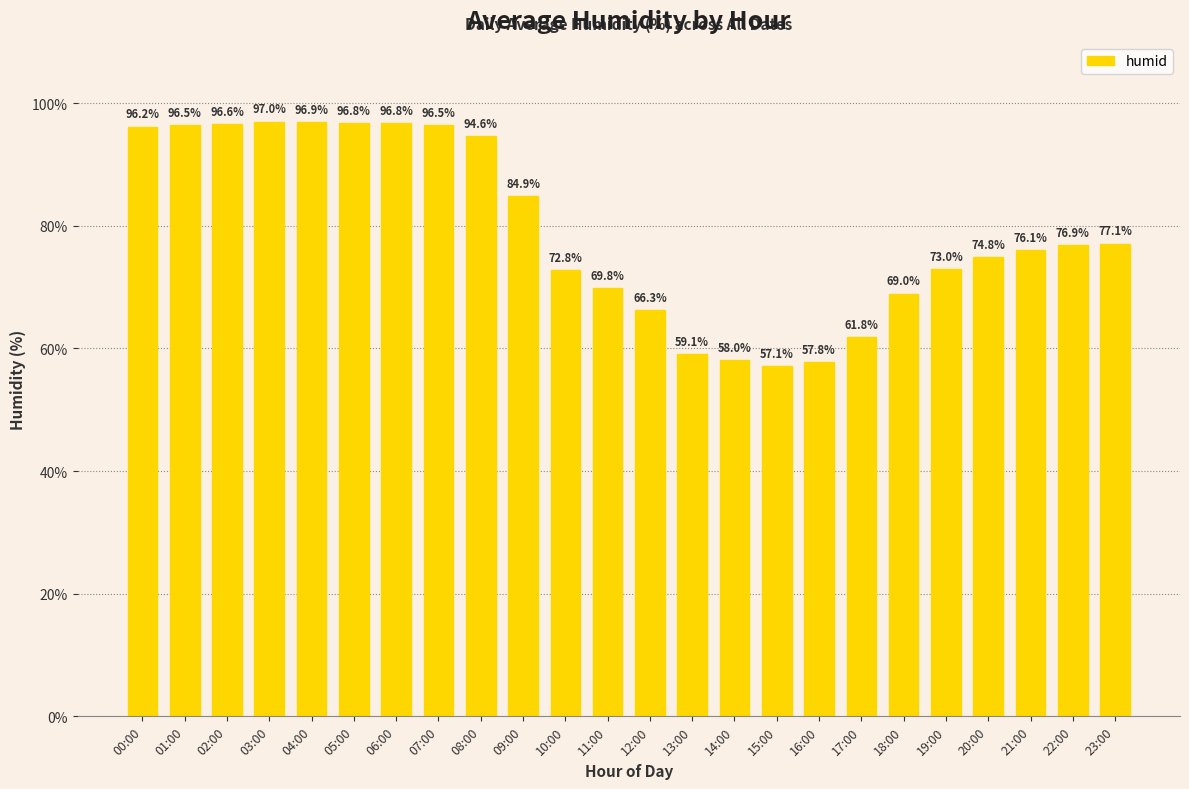

Count the number of data series in this chart.

1